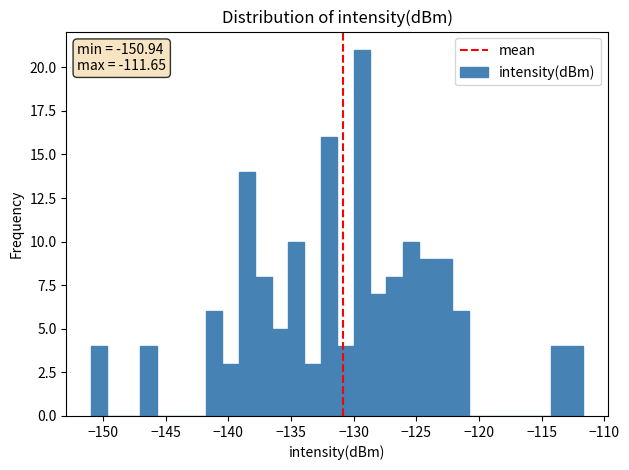

Around what value on the x-axis is the tallest bar? Give the approximate position of its centre, as read against the axis.

-129.5